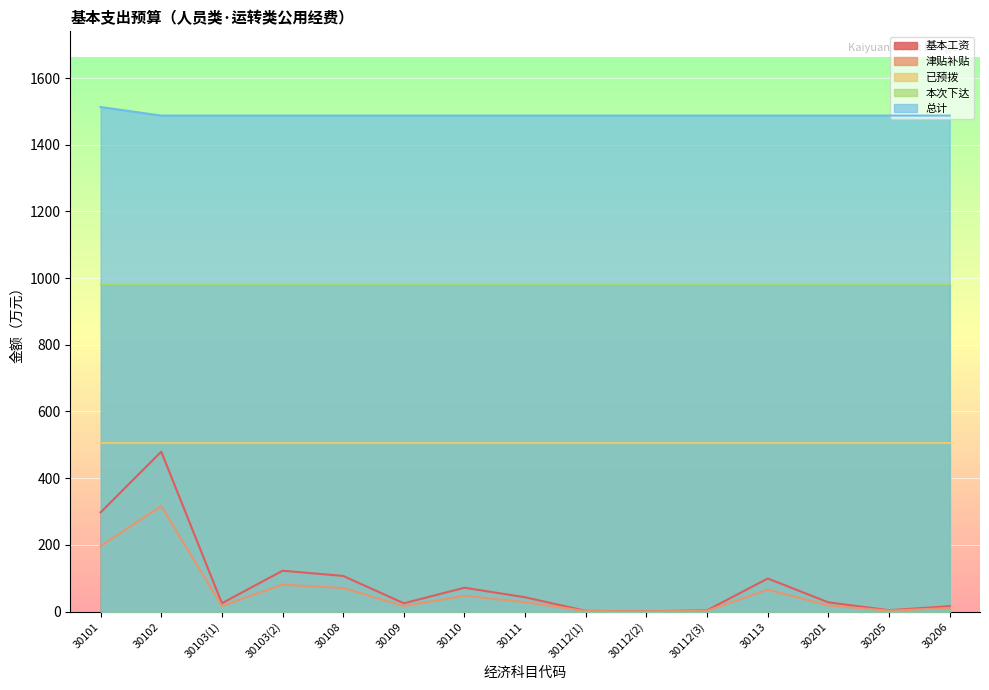

What is the total value across all series at 30206?

3001.3